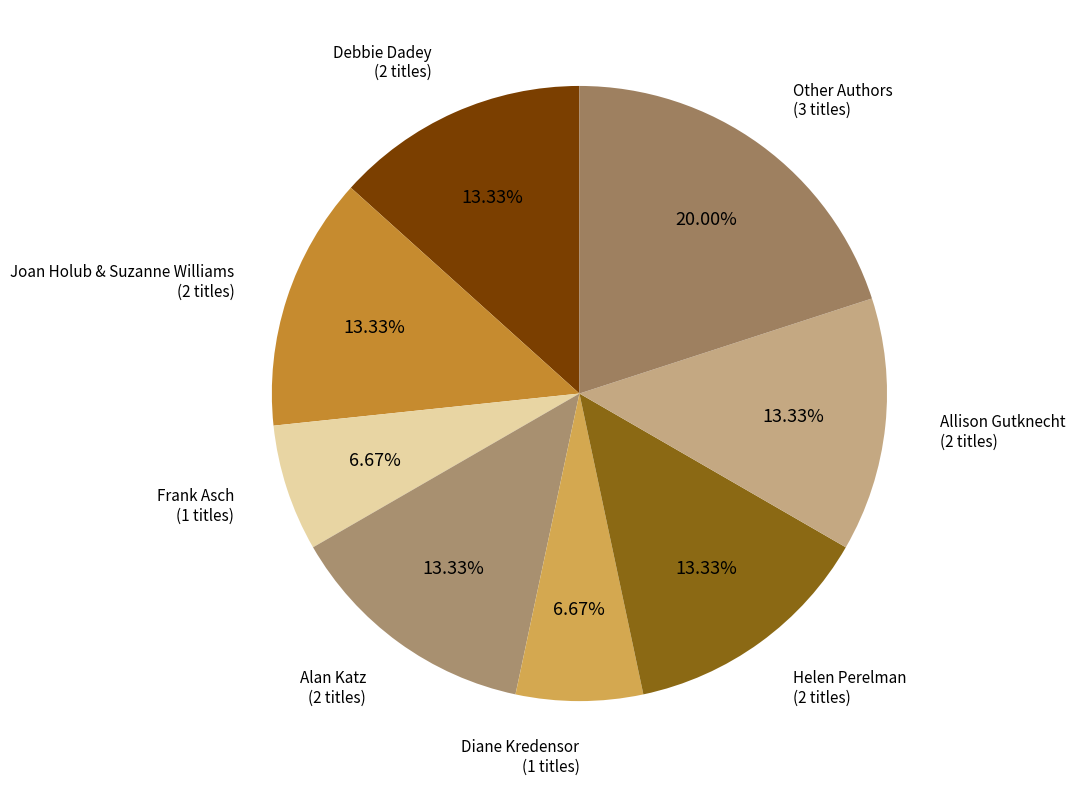

How many slices are in this pie chart?

8